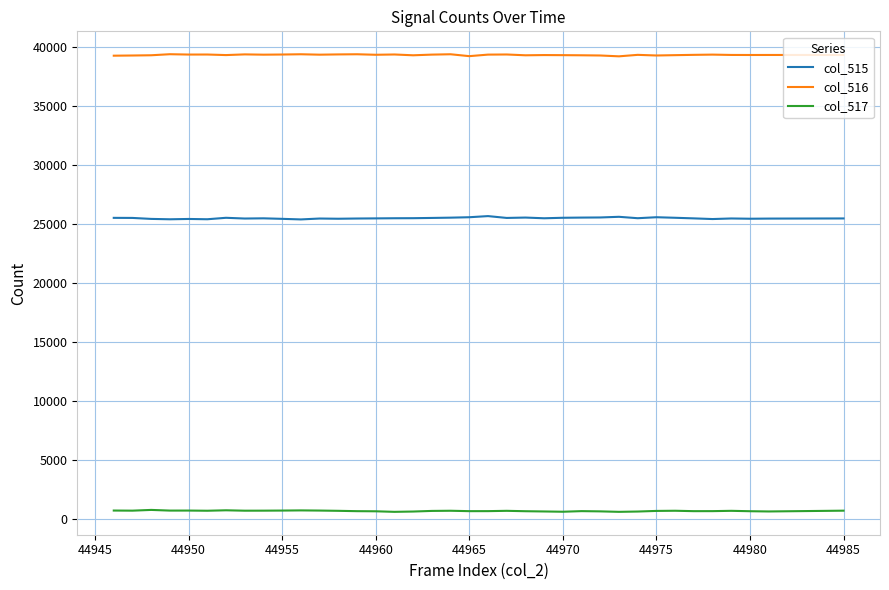

Count the number of categories in the chart.

37